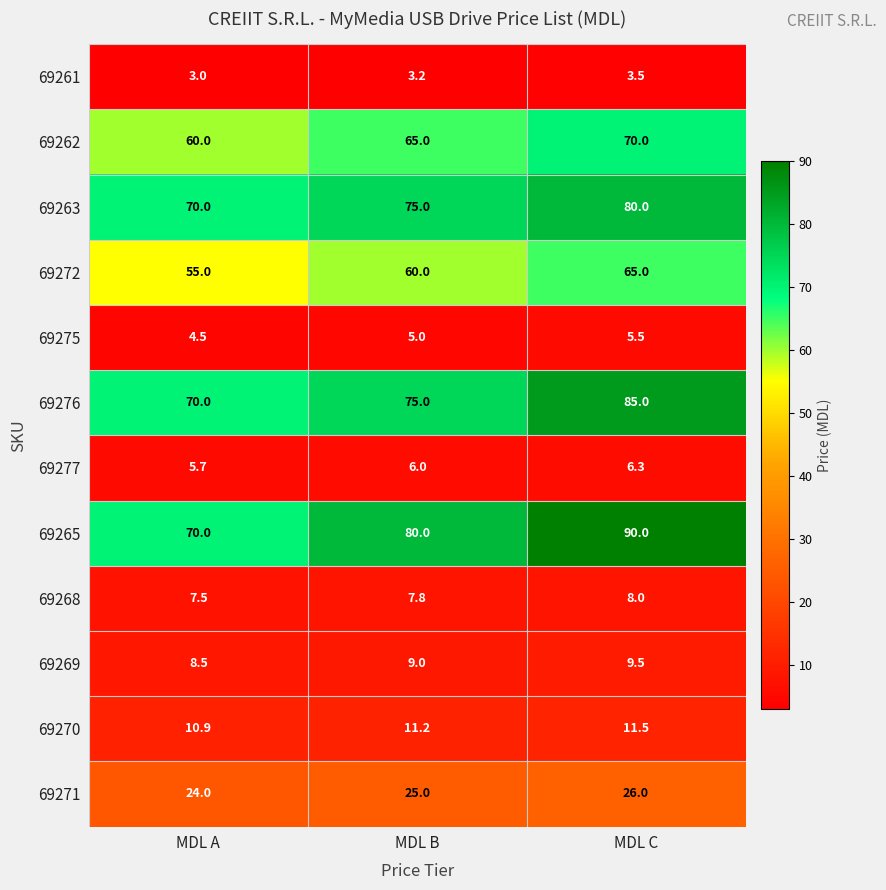

List the series in order of their peak value, lowest first.

69261, 69275, 69277, 69268, 69269, 69270, 69271, 69272, 69262, 69263, 69276, 69265